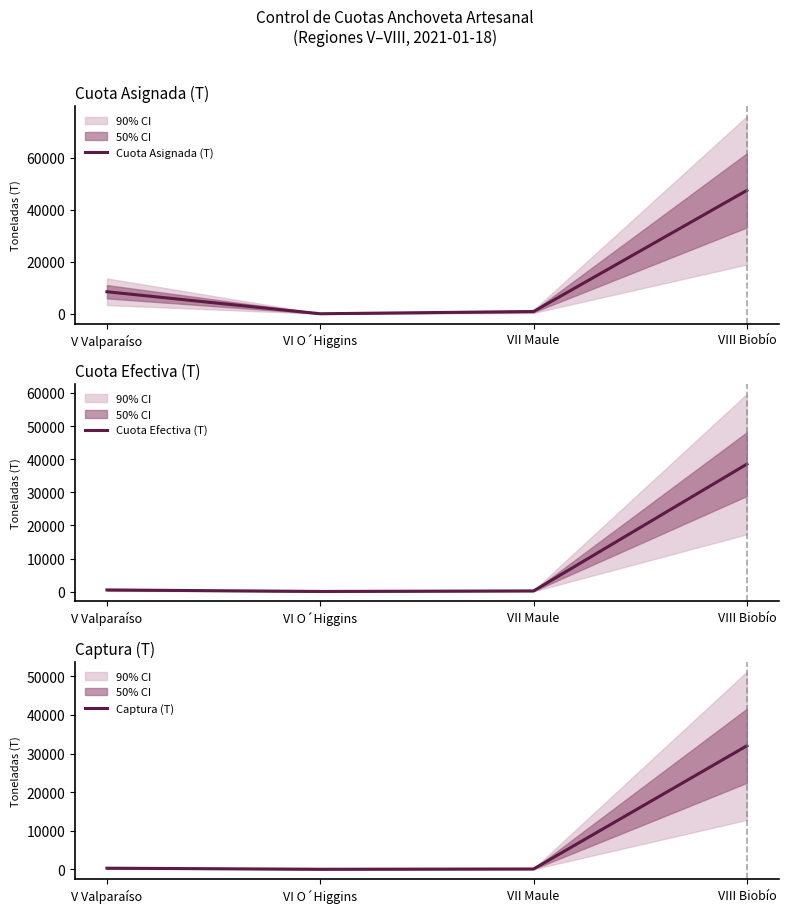

The Captura (T) series shows 56.8 at V Valparaíso. True or false?

False